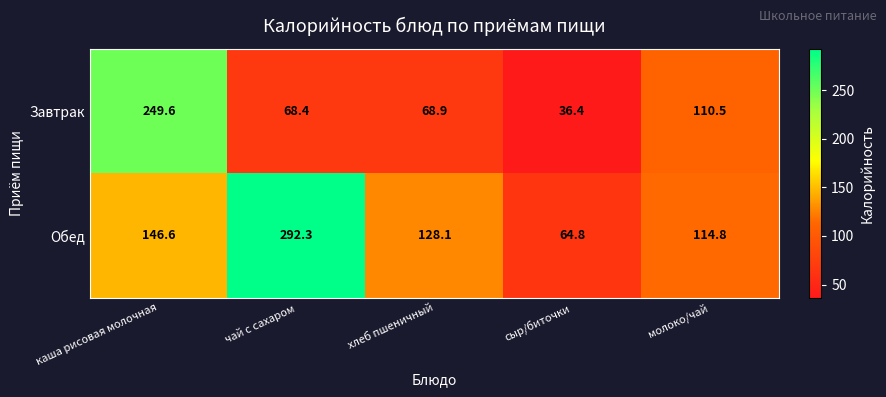

What is the minimum value shown in the chart?

36.4